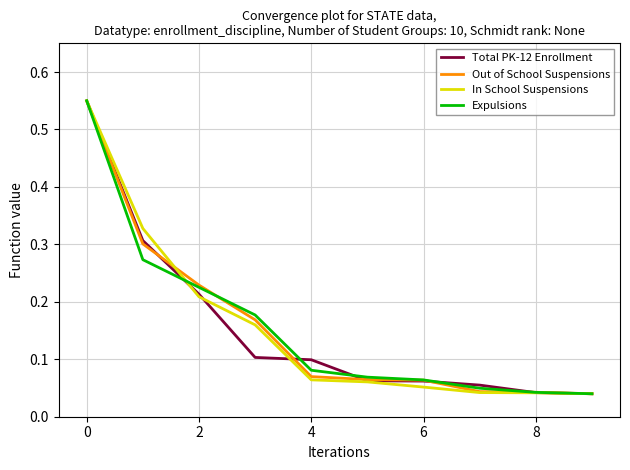

Rank the series by their maximum value, from highest to lowest.

Total PK-12 Enrollment, Out of School Suspensions, In School Suspensions, Expulsions